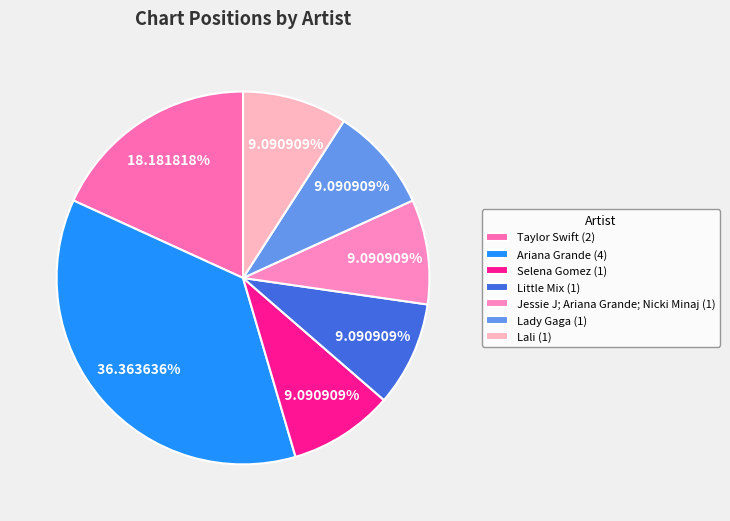

Is there any slice that represents more than half of the pie?

No